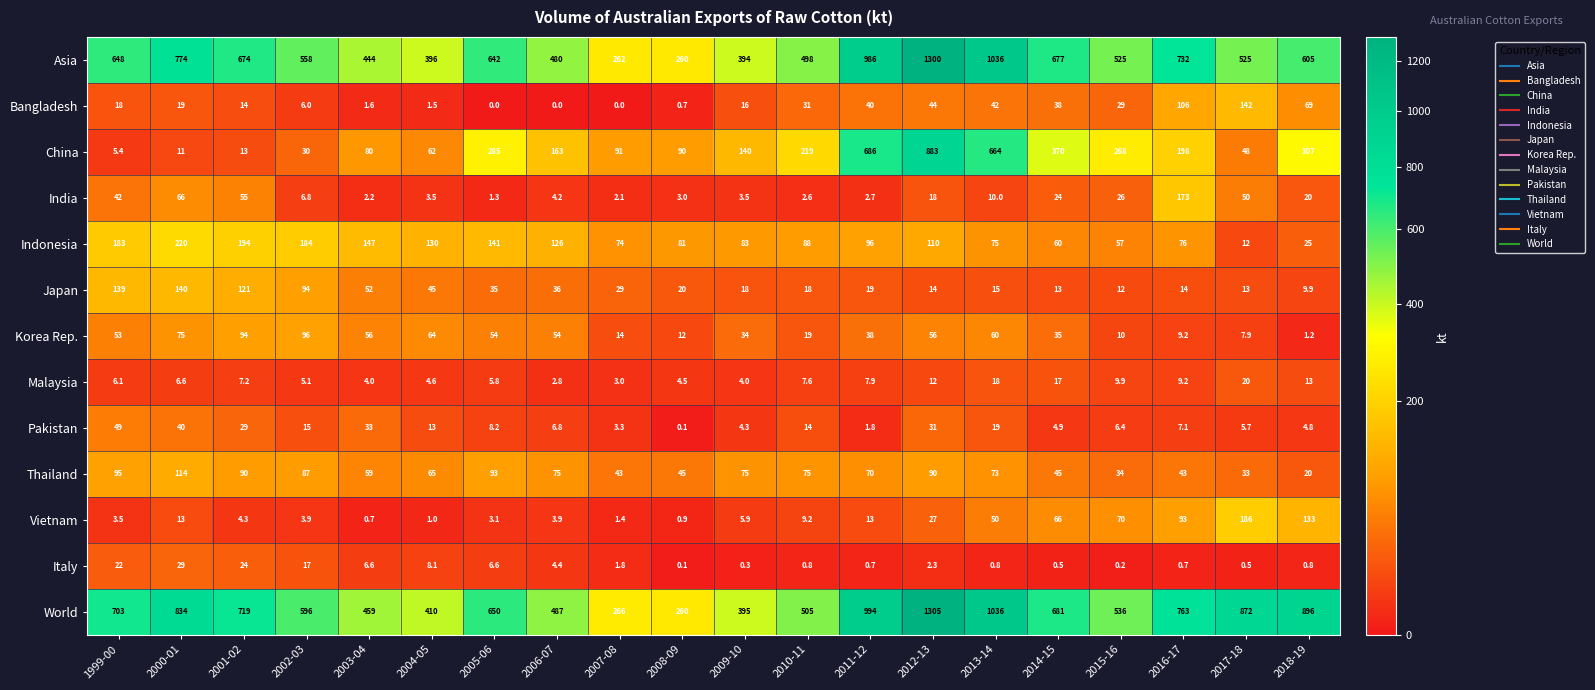

What is the total value across all series at 2006-07?

1443.1